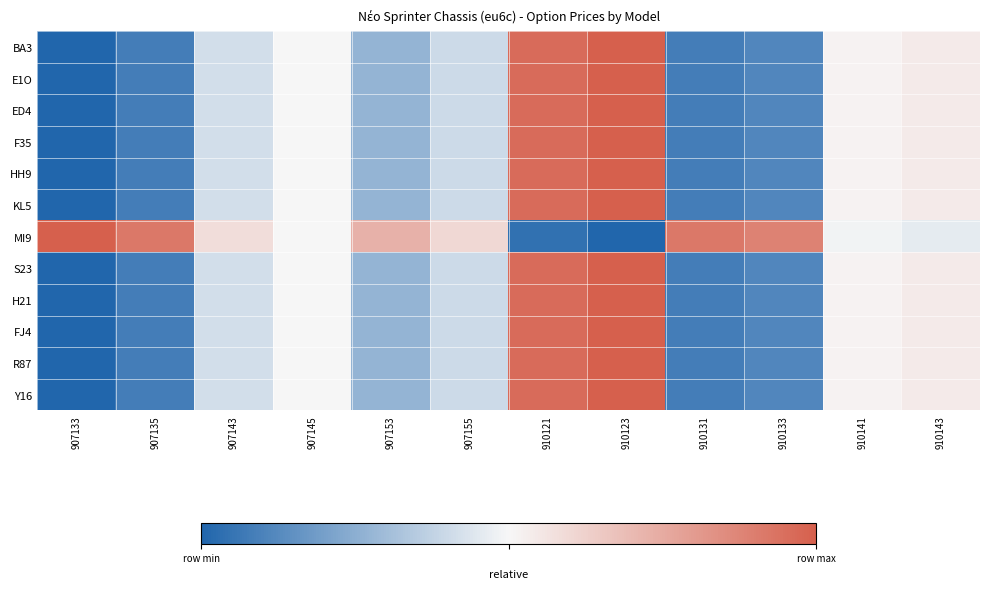

Which category has the highest value across all series?

910123